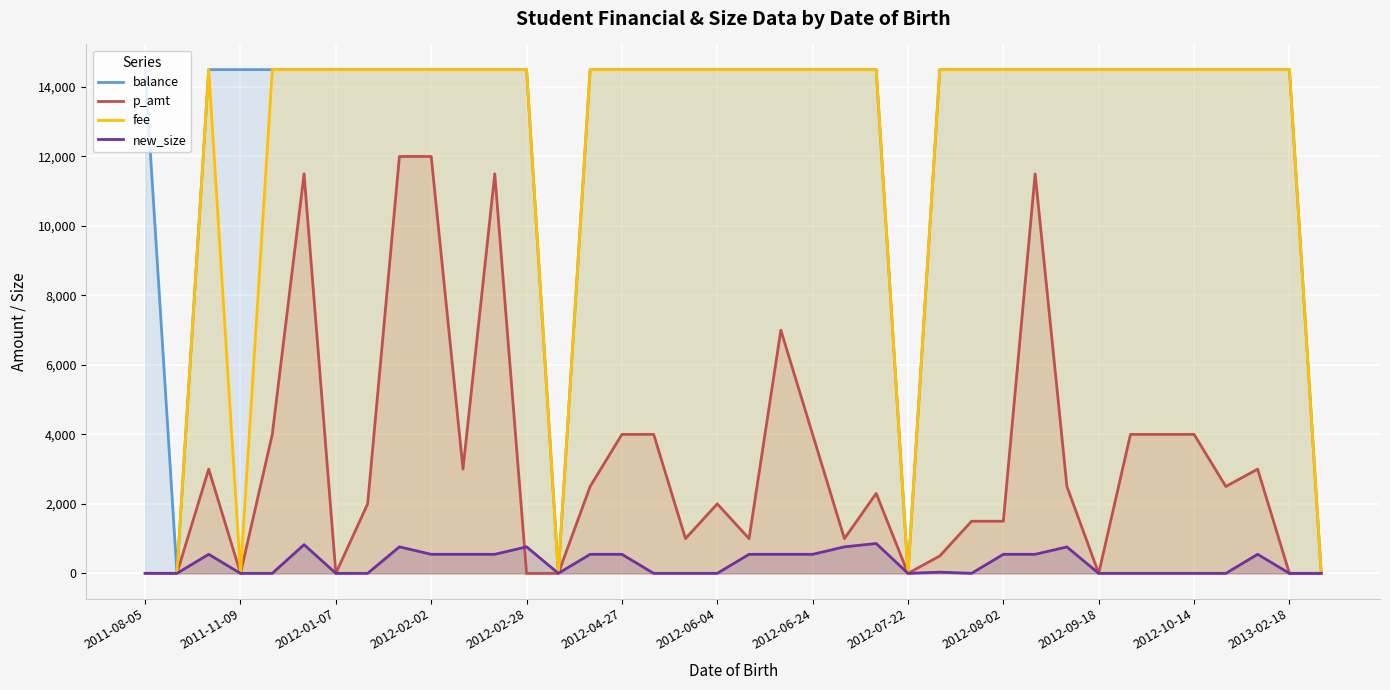

How many intersections are there between new_size and p_amt?

1